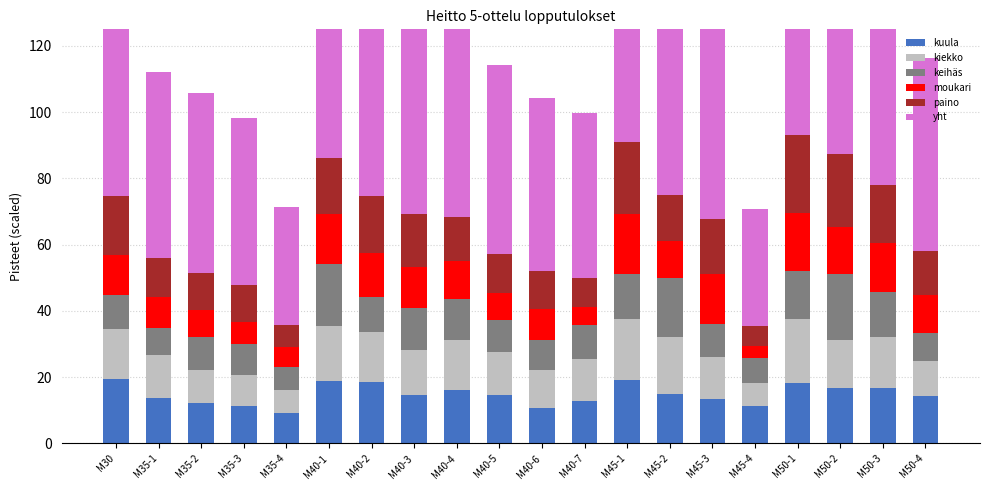

What is the average value of the keihäs series?

11.7